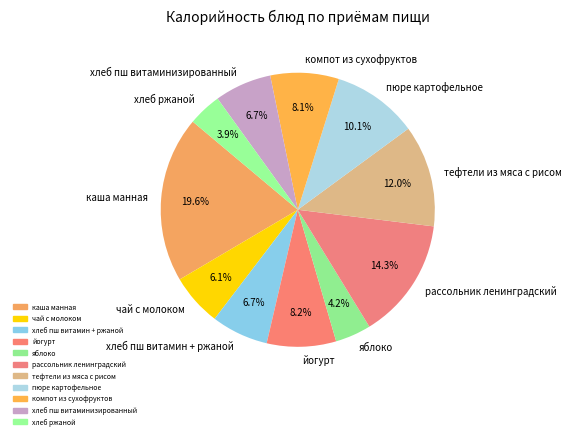

Which slice is the largest?

каша манная